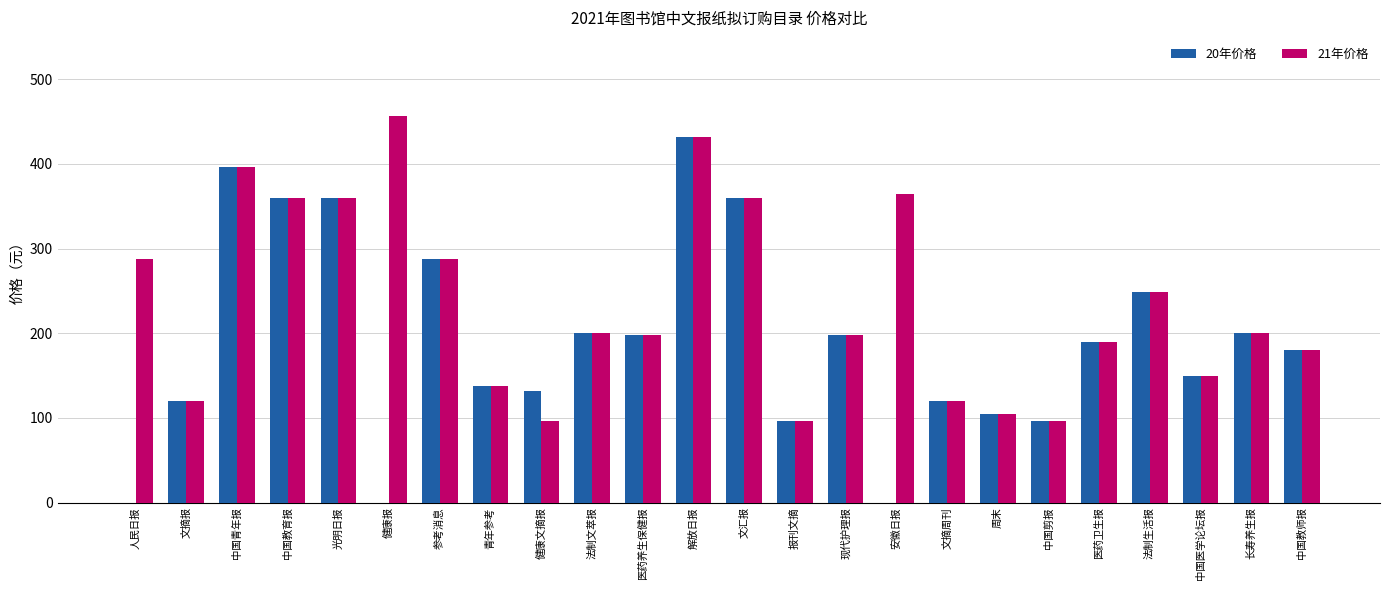

Which category has the highest value in the 21年价格 series?

健康报